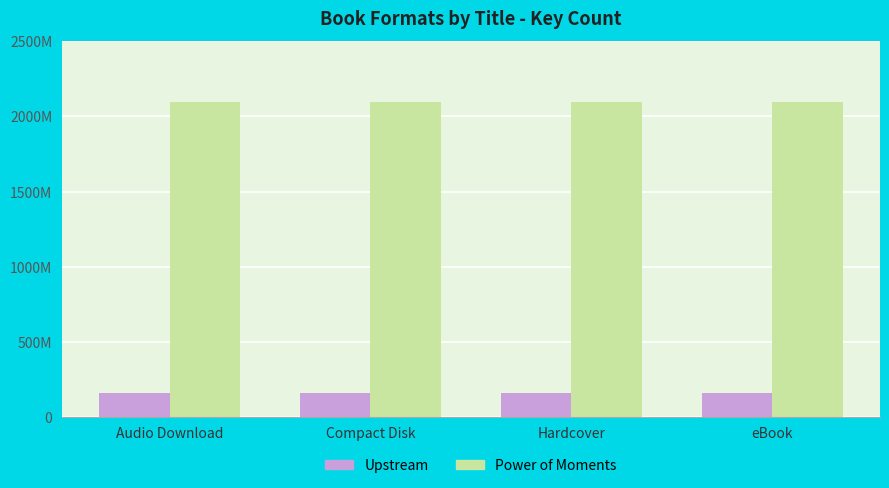

At which category does the chart reach its minimum across all series?

Audio Download